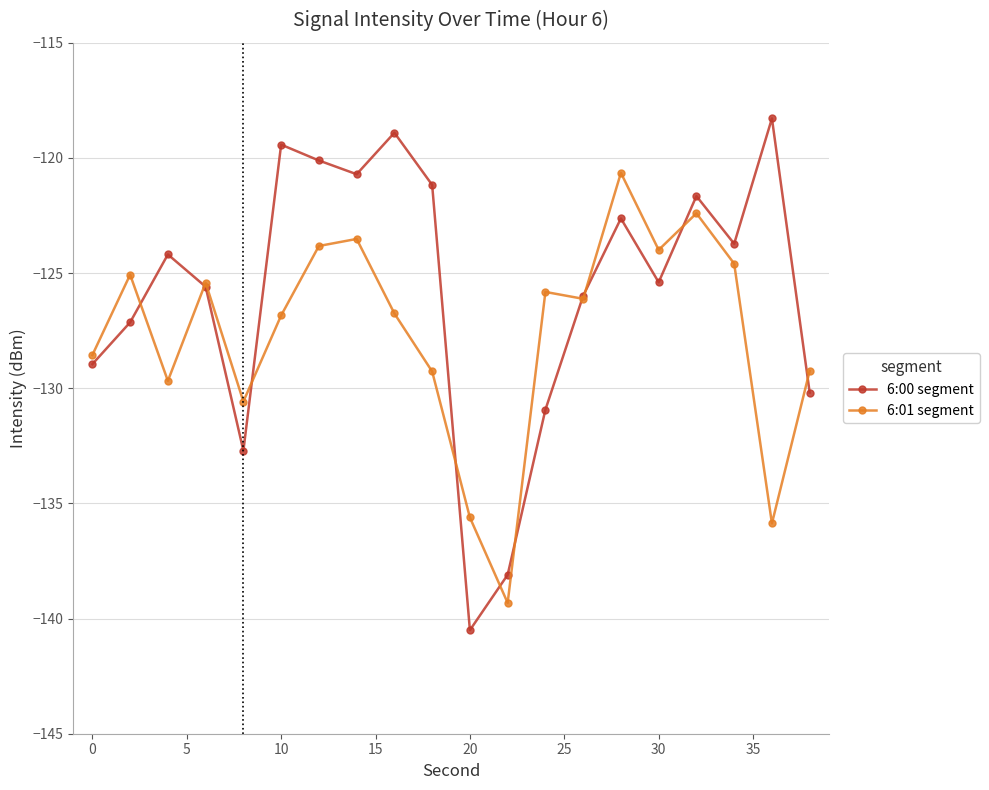

Which series has the widest spread of values?

6:00 segment